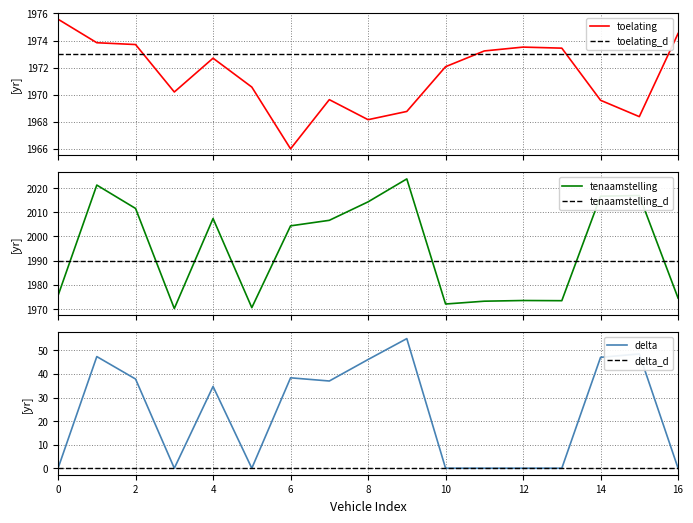

True or false: datum_eerste_toelating has more than 0 interior local peaks.

True